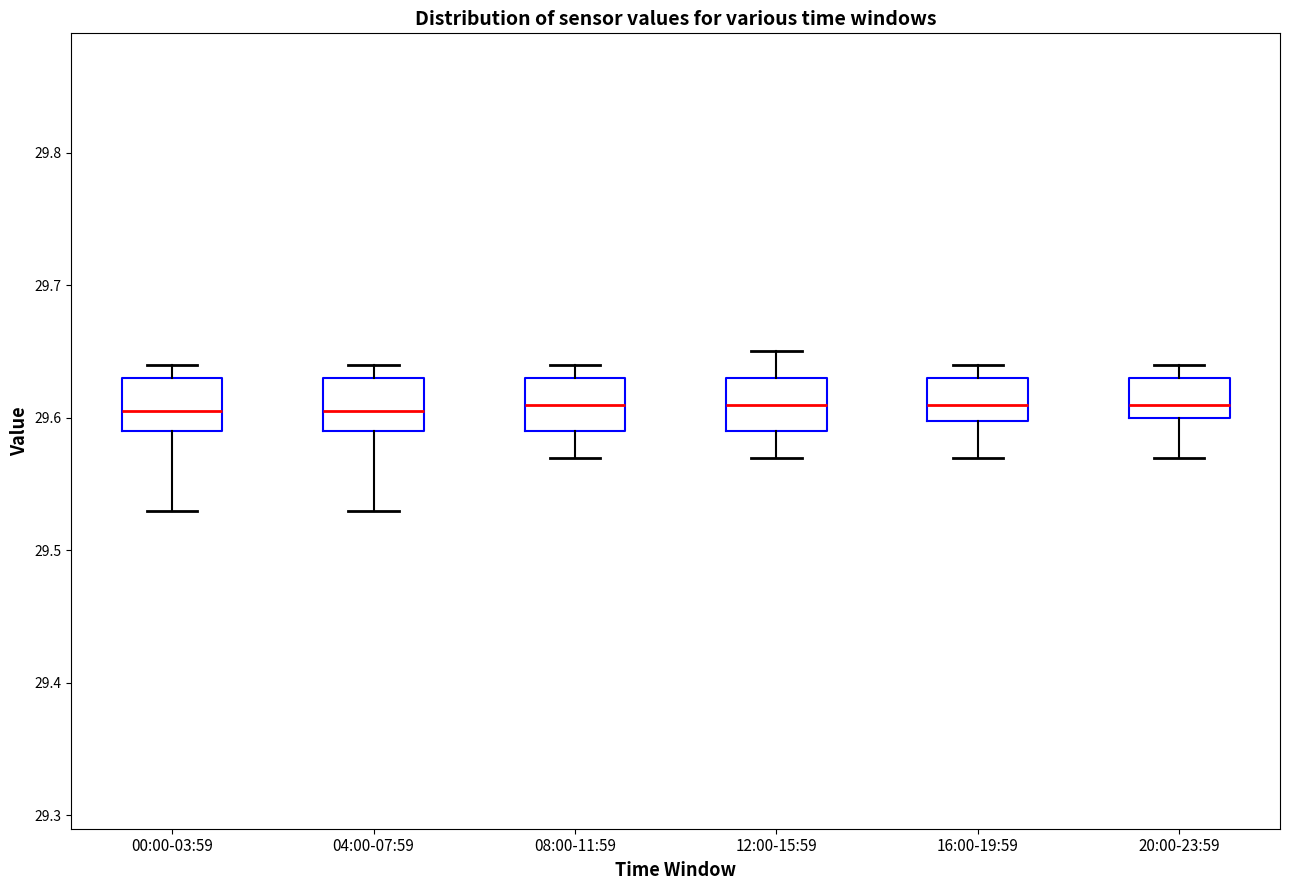

Where is the lower edge of the box for 12:00-15:59 on the y-axis? The values are not printed on the chart, so give them approximately, as read against the axis.

29.59